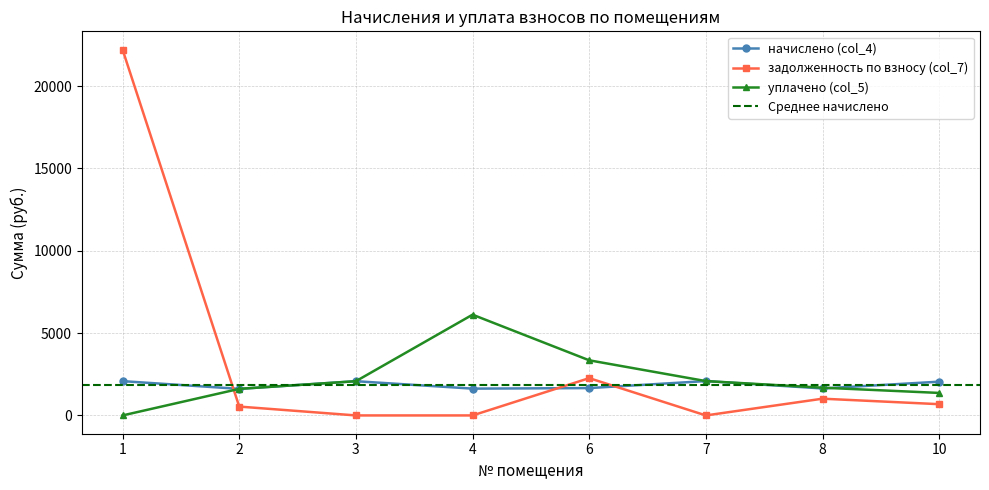

At which category is the sum across all series the highest?

1